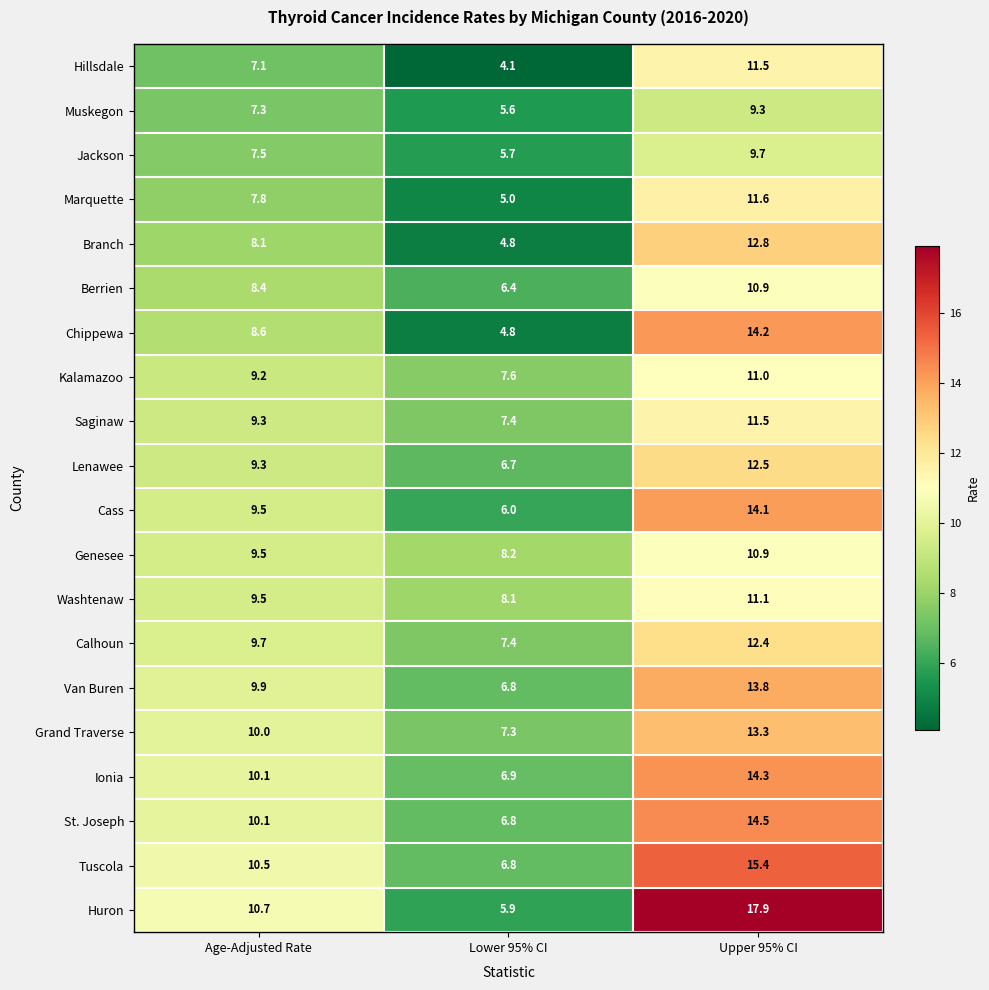

How many data points in Berrien are above 8?

2